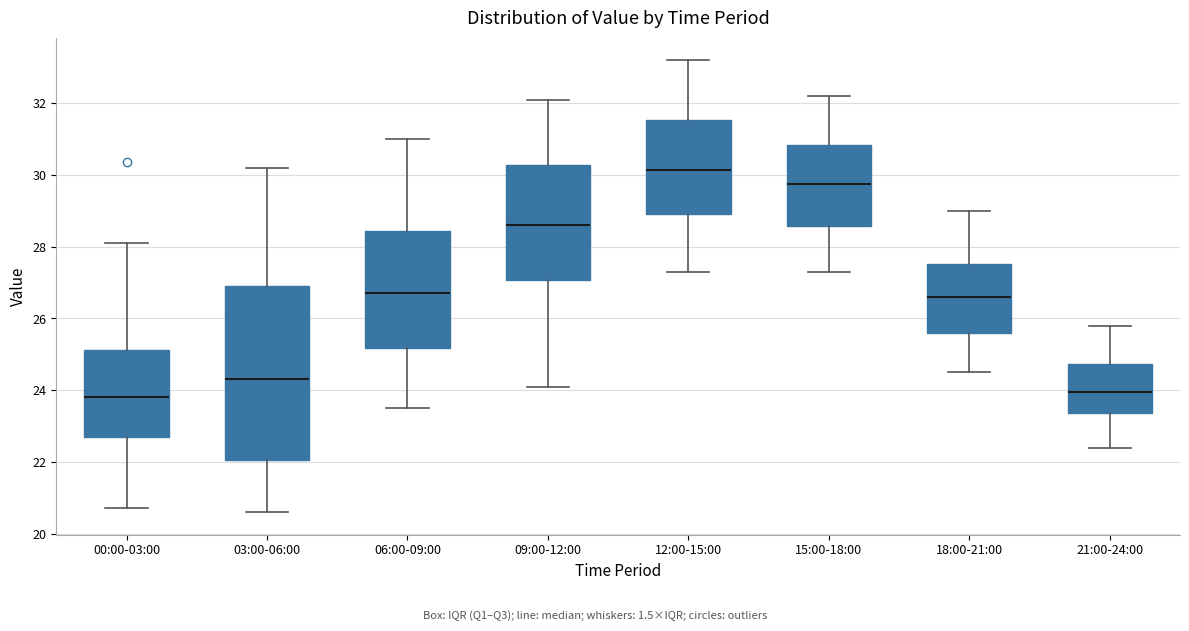

Reading left to right, transcribe this box plot: for each box, give where its median line is, the range the box spans, and where its two whiskers end, as read against the y-axis. The values are not printed on the chart, so give them approximately, as read against the axis.

00:00-03:00: median 23.8, box 22.6 to 25.2, whiskers 20.8 to 28.2
03:00-06:00: median 24.4, box 22.0 to 27.0, whiskers 20.6 to 30.2
06:00-09:00: median 26.8, box 25.2 to 28.4, whiskers 23.6 to 31.0
09:00-12:00: median 28.6, box 27.0 to 30.2, whiskers 24.2 to 32.2
12:00-15:00: median 30.2, box 29.0 to 31.6, whiskers 27.4 to 33.2
15:00-18:00: median 29.8, box 28.6 to 30.8, whiskers 27.4 to 32.2
18:00-21:00: median 26.6, box 25.6 to 27.6, whiskers 24.6 to 29.0
21:00-24:00: median 24.0, box 23.4 to 24.8, whiskers 22.4 to 25.8